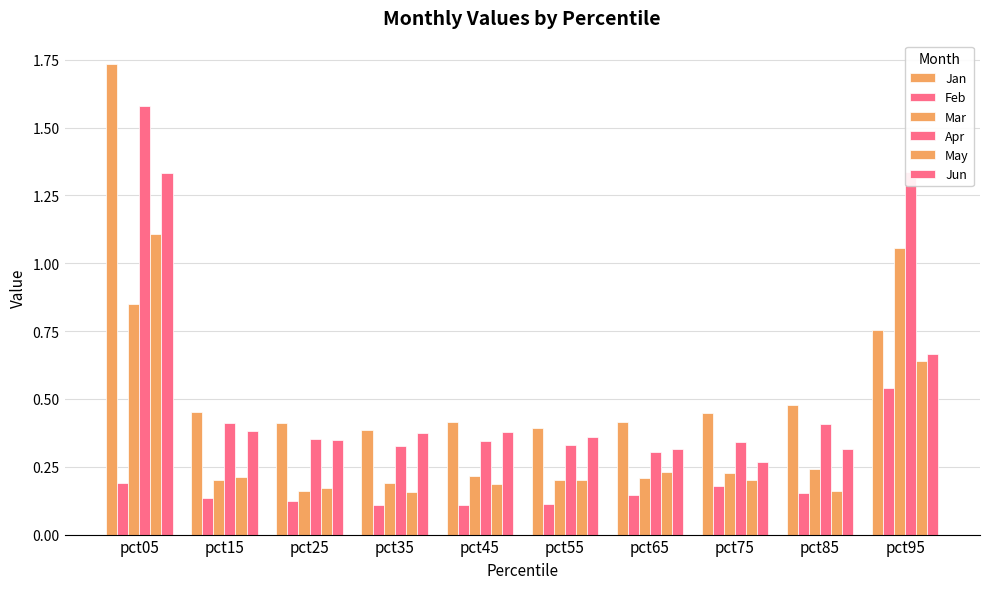

Does the chart contain stacked bars?

No